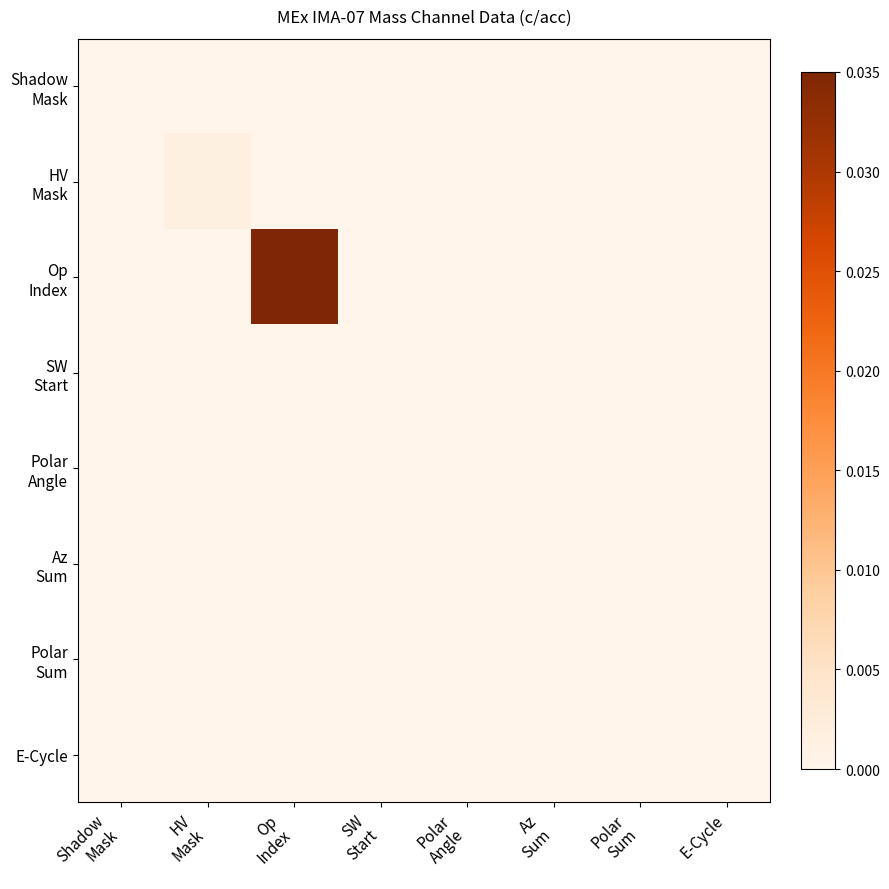

At how many categories does at least one series exceed 0?

8